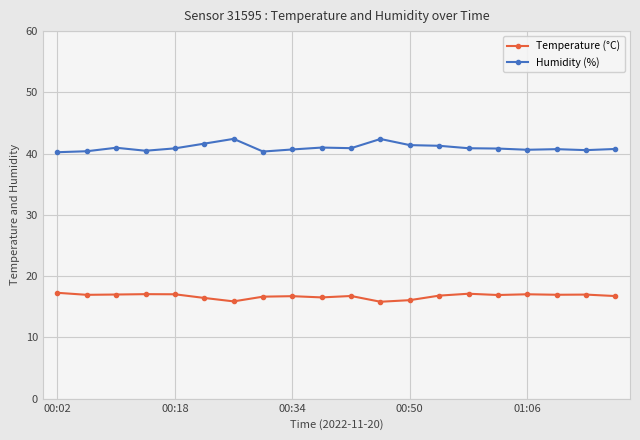

What is the average value of the Temperature (°C) series?

16.7